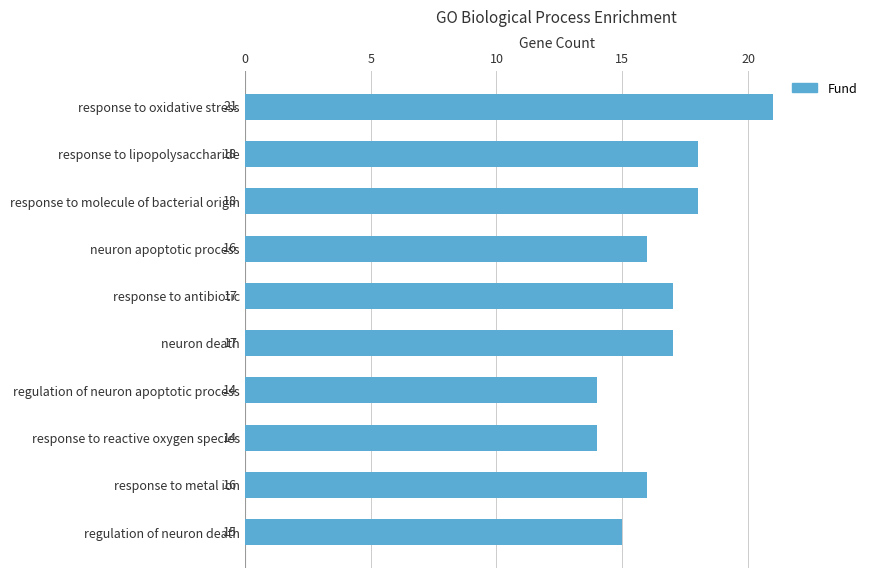

Reading bottom to top, what are all the values shown in this chart?

regulation of neuron death=15	response to metal ion=16	response to reactive oxygen species=14	regulation of neuron apoptotic process=14	neuron death=17	response to antibiotic=17	neuron apoptotic process=16	response to molecule of bacterial origin=18	response to lipopolysaccharide=18	response to oxidative stress=21